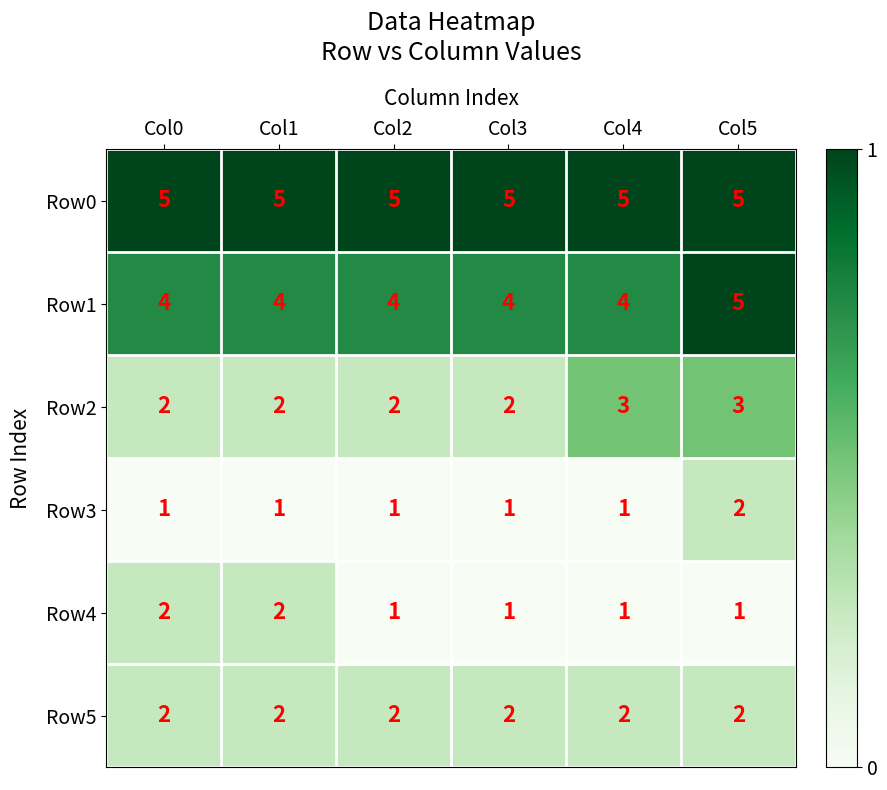

Between Col0 and Col2, which series saw the biggest shift?

Row4